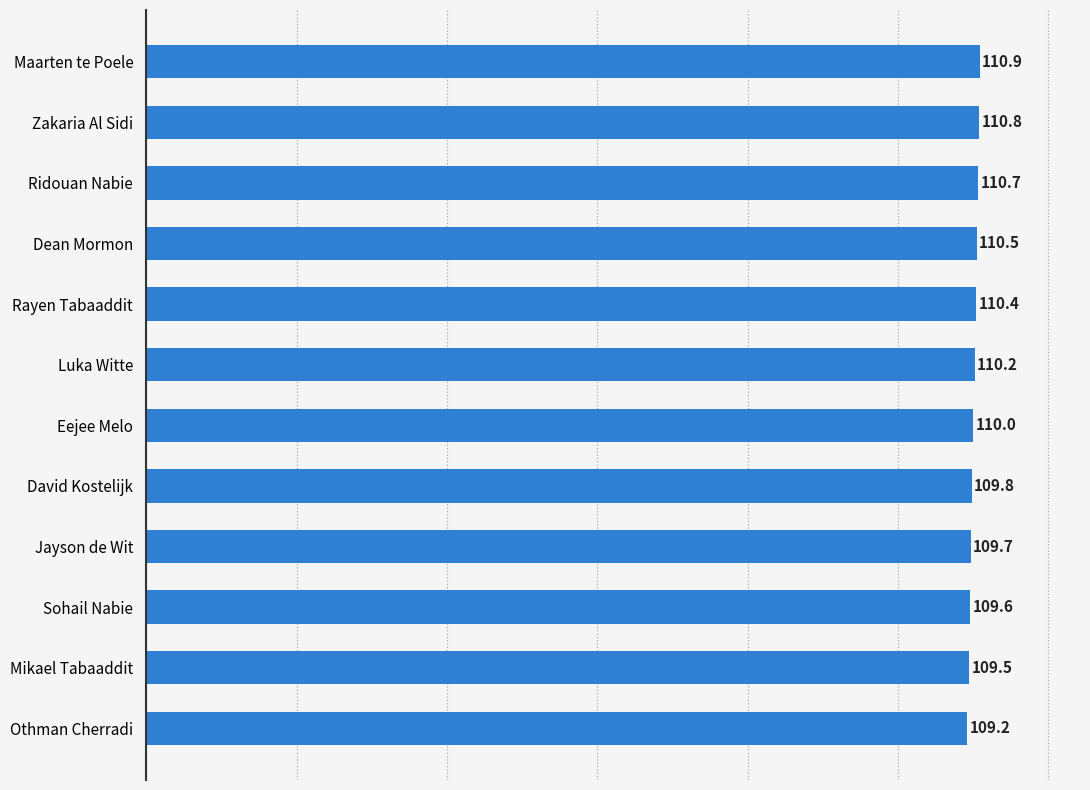

Where is the data nearest to the value 110?

Eejee Melo